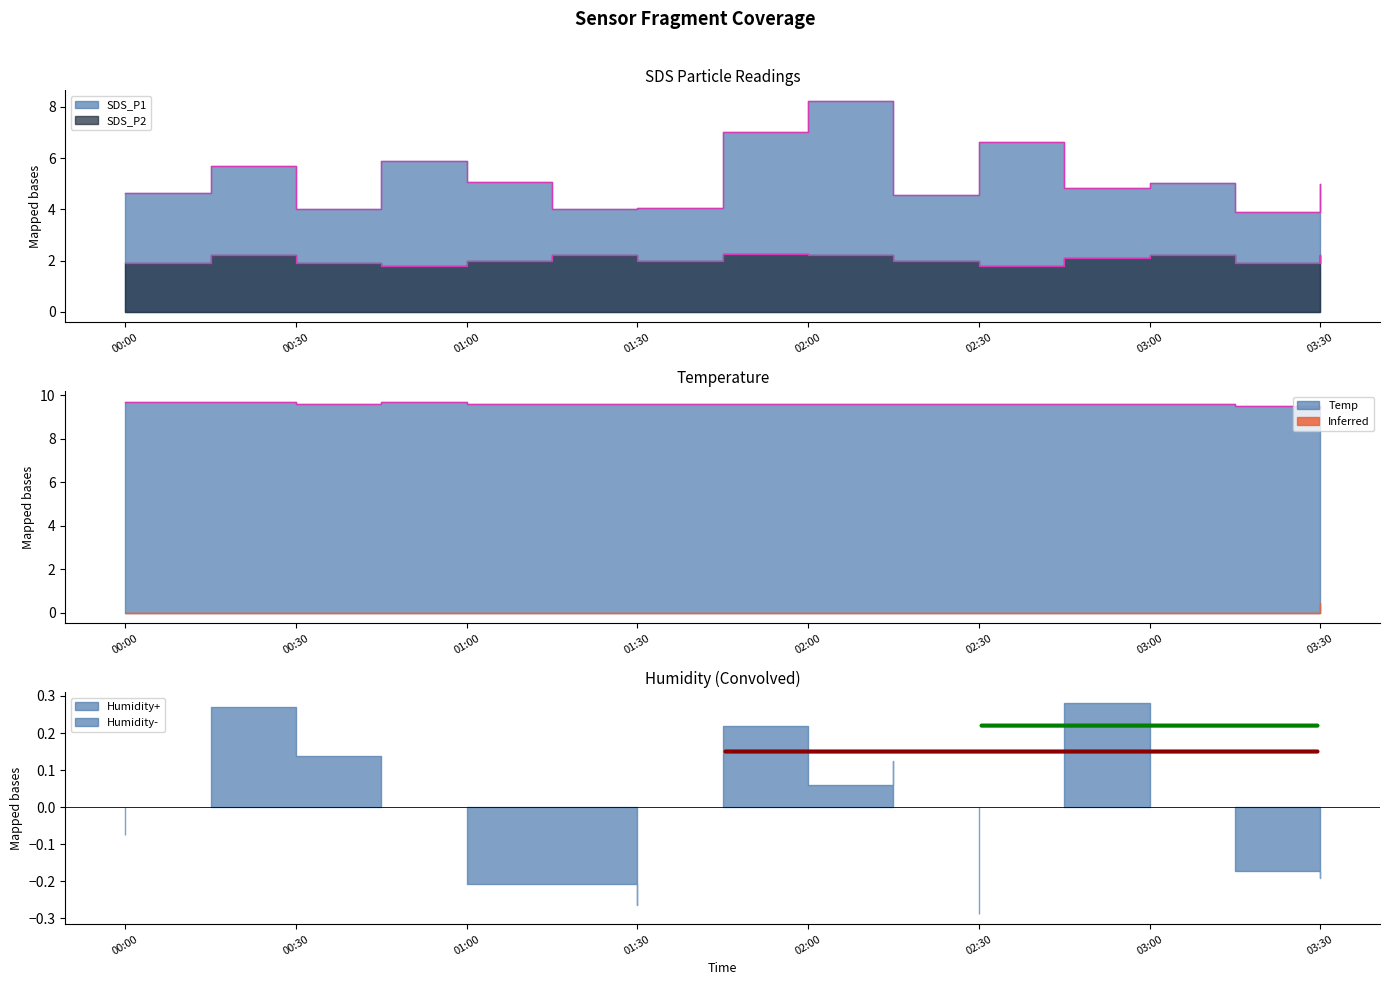

At which category does SDS_P2 reach its first local peak?

00:15